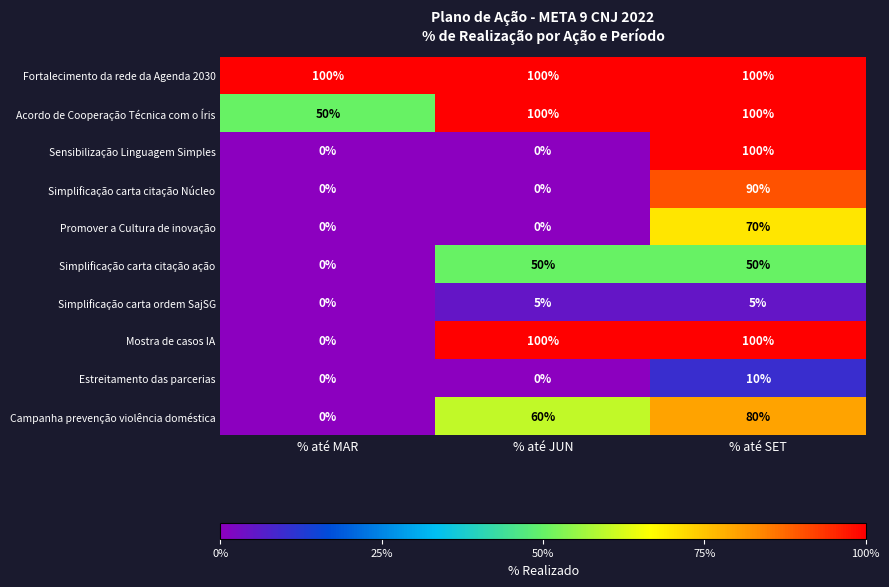

Which series changed the most between % até JUN and % até SET?

Sensibilização Linguagem Simples